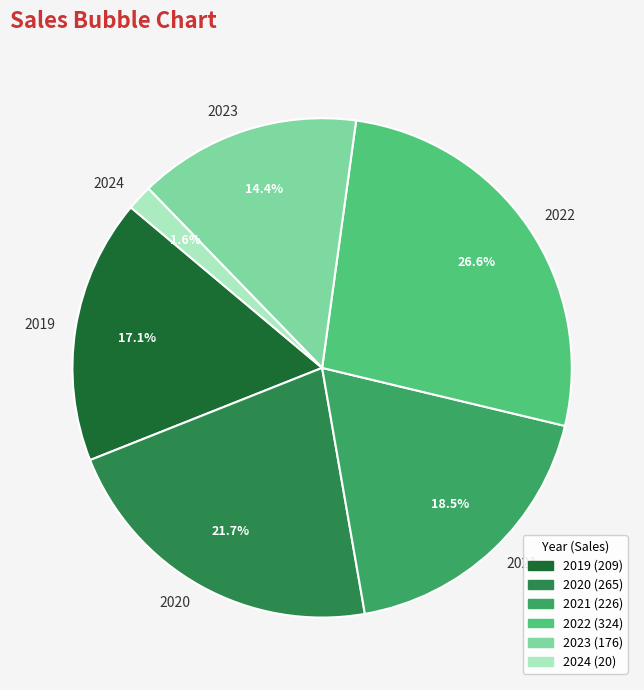

To the nearest percent, what is the difference between the largest and smallest slice percentages?

25%